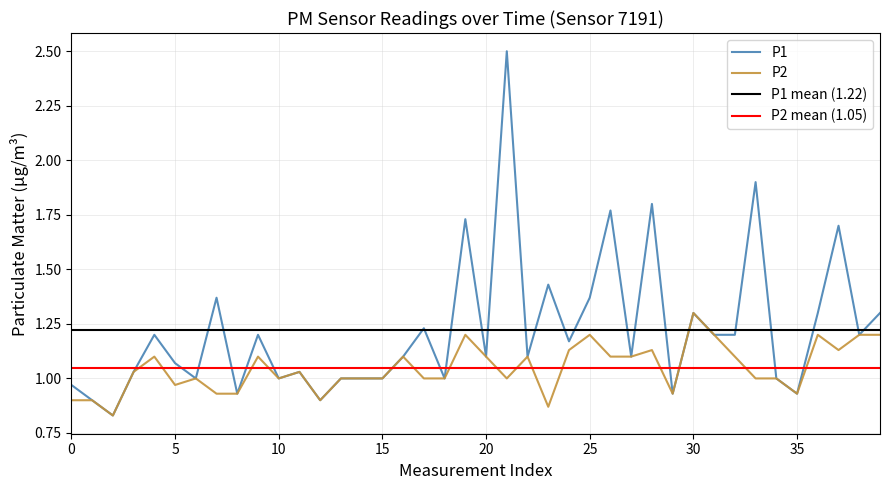

The value of P1 at 15 is 1.0. True or false?

True